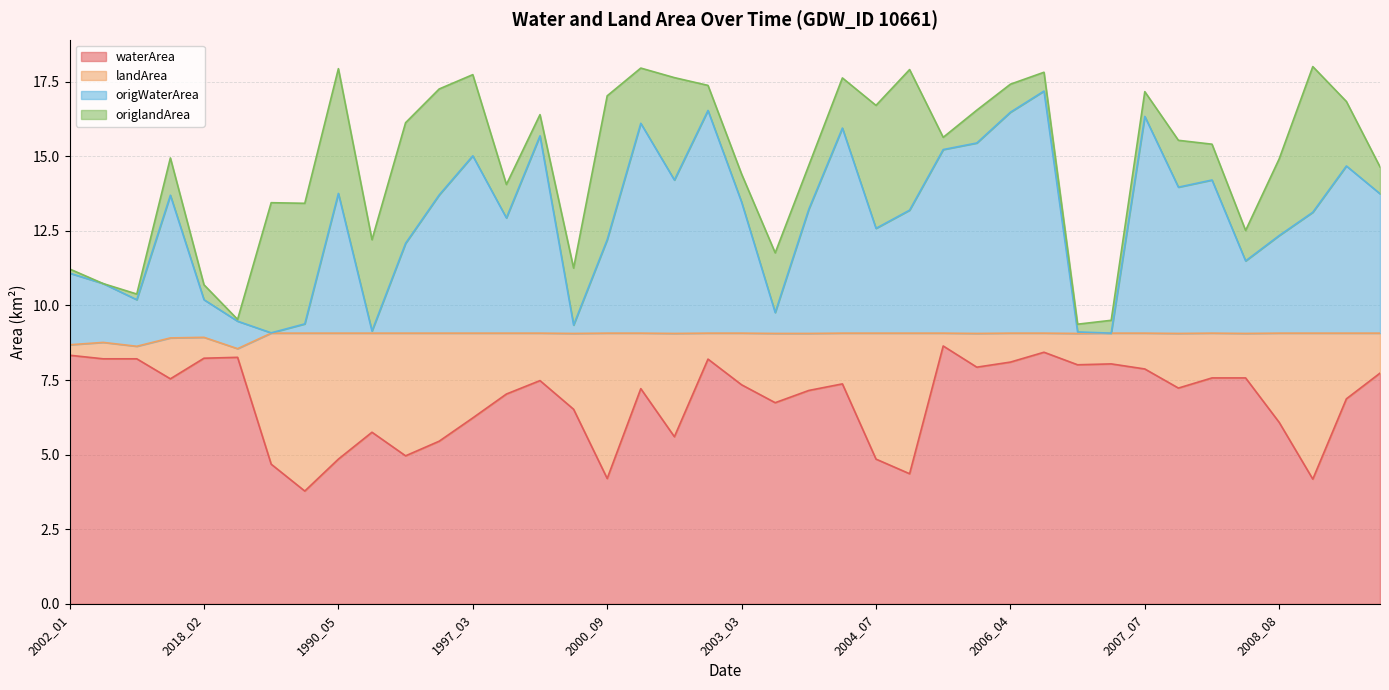

What is the label of the 24th point from the right?

2000_09